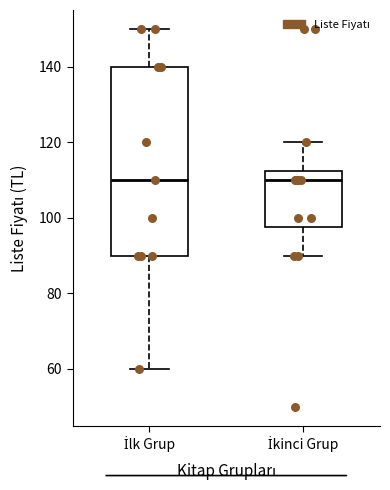

Comparing the boxes themselves (not the whiskers), which one is the tallest?

İlk Grup